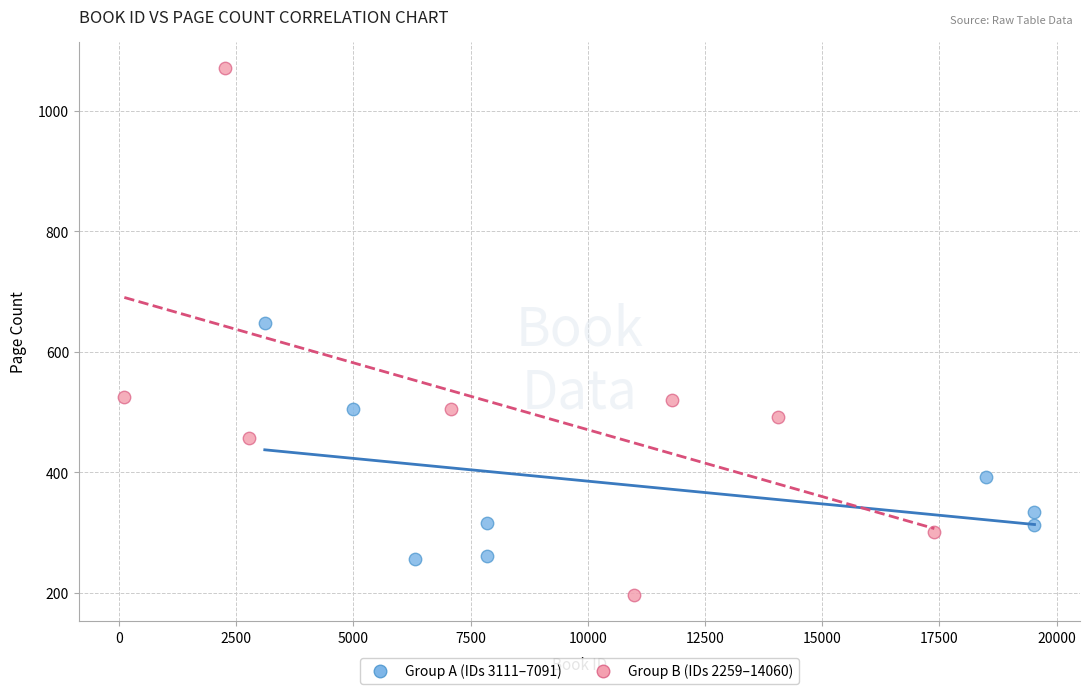

Which series has the widest spread of Y values?

Group B (IDs 2259–14060)